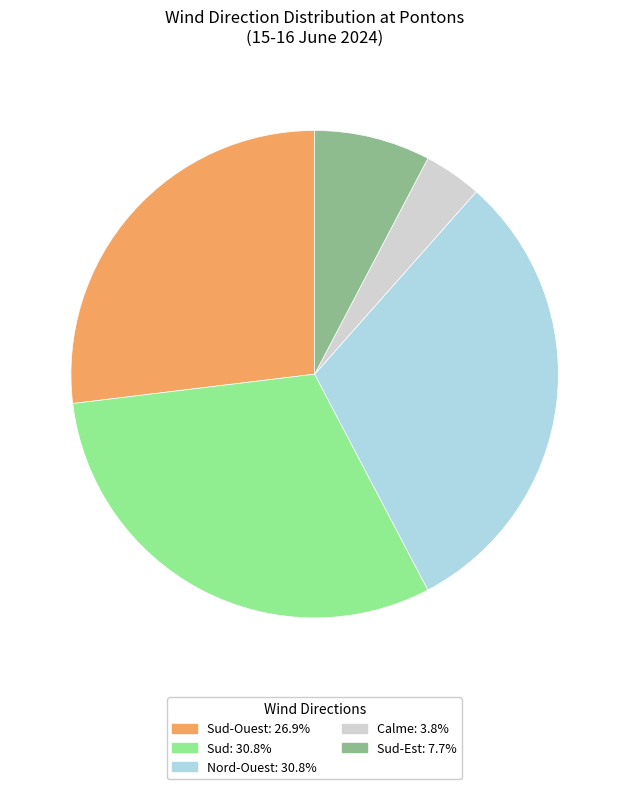

Is there a majority slice in this chart?

No